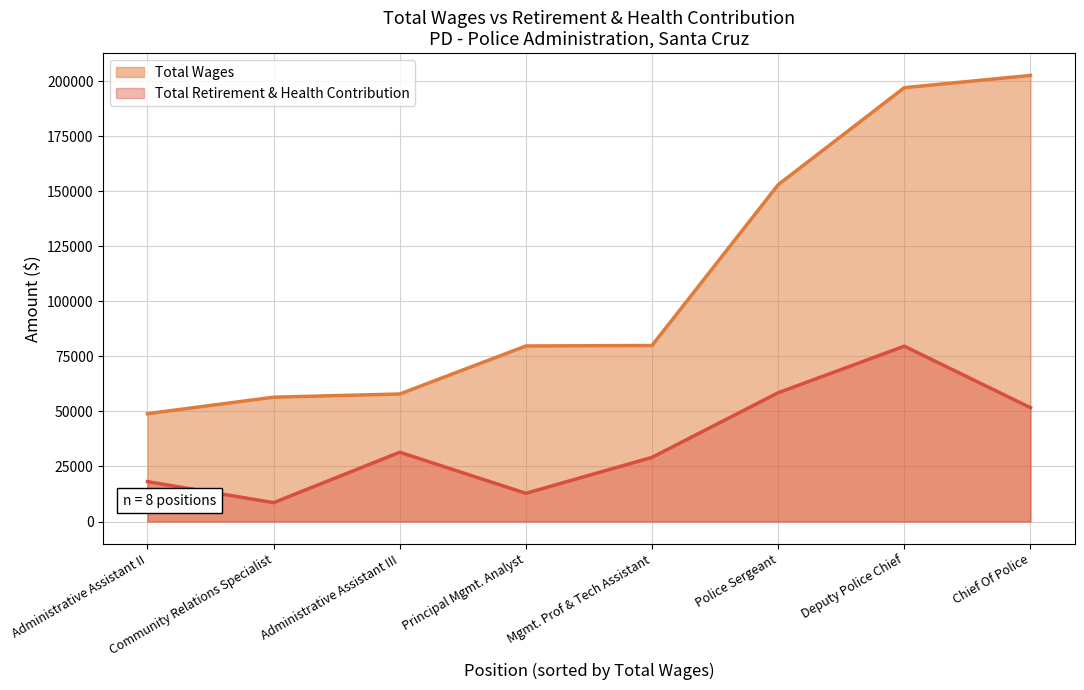

Does the chart display data point markers on the line(s)?

No